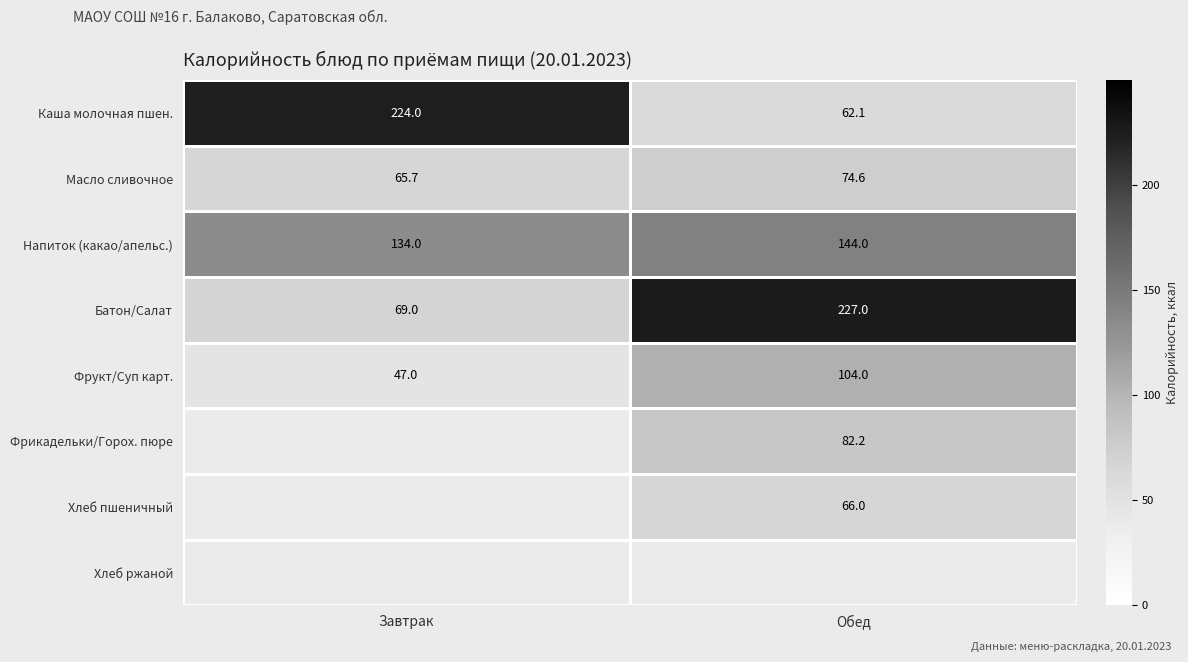

Which category has the highest value across all series?

Обед